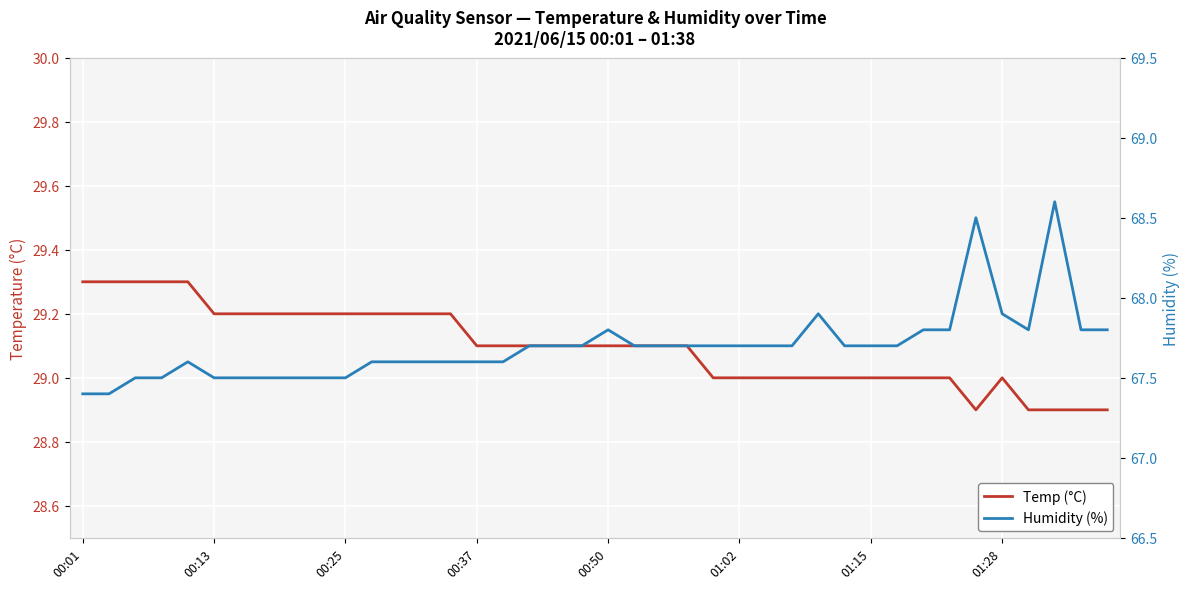

Between 23 and 17, which is larger?

23